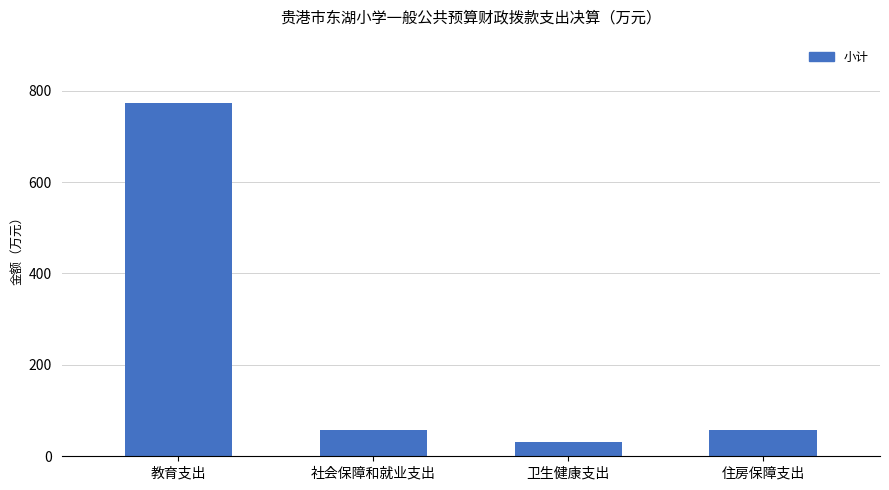

At which category does the chart reach its peak across all series?

教育支出